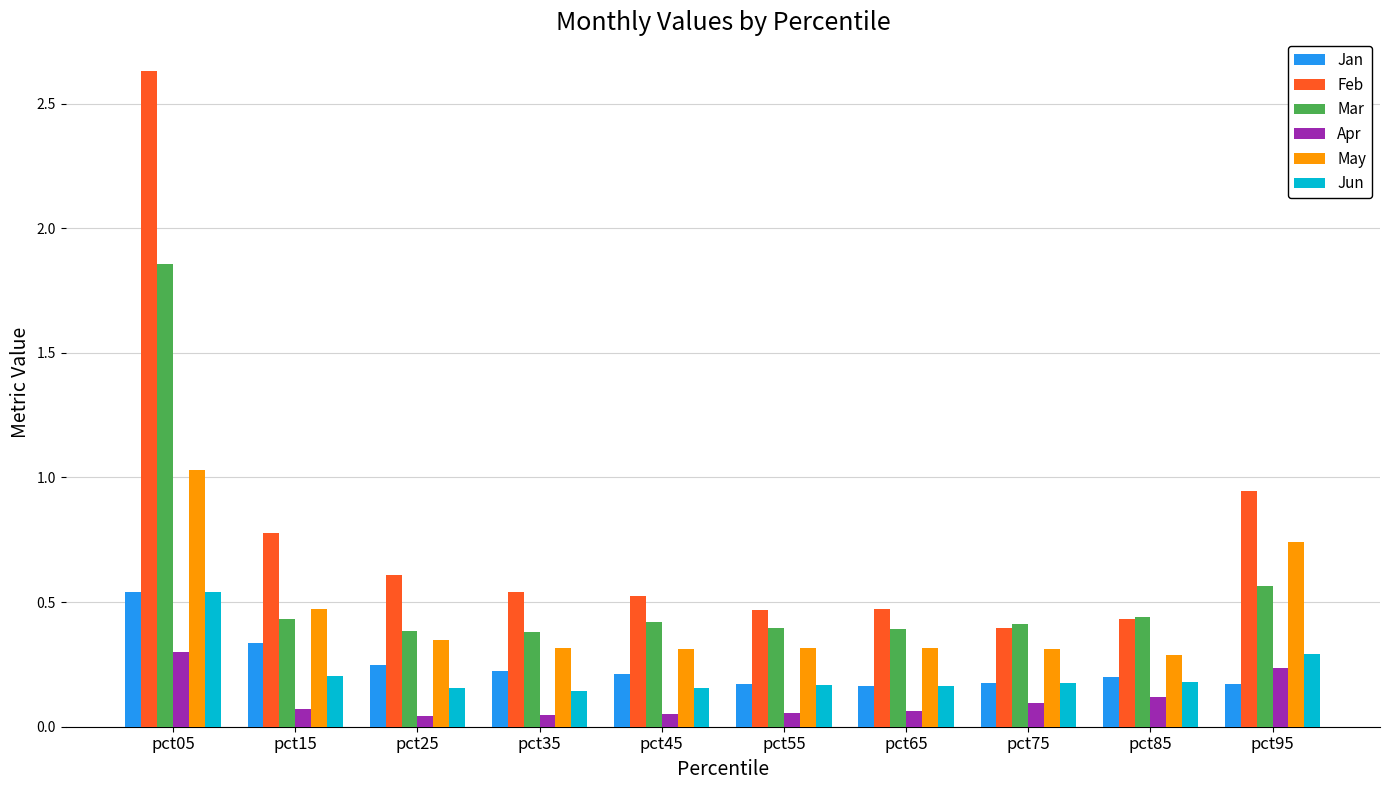

What is the sum of all Feb values?

7.8